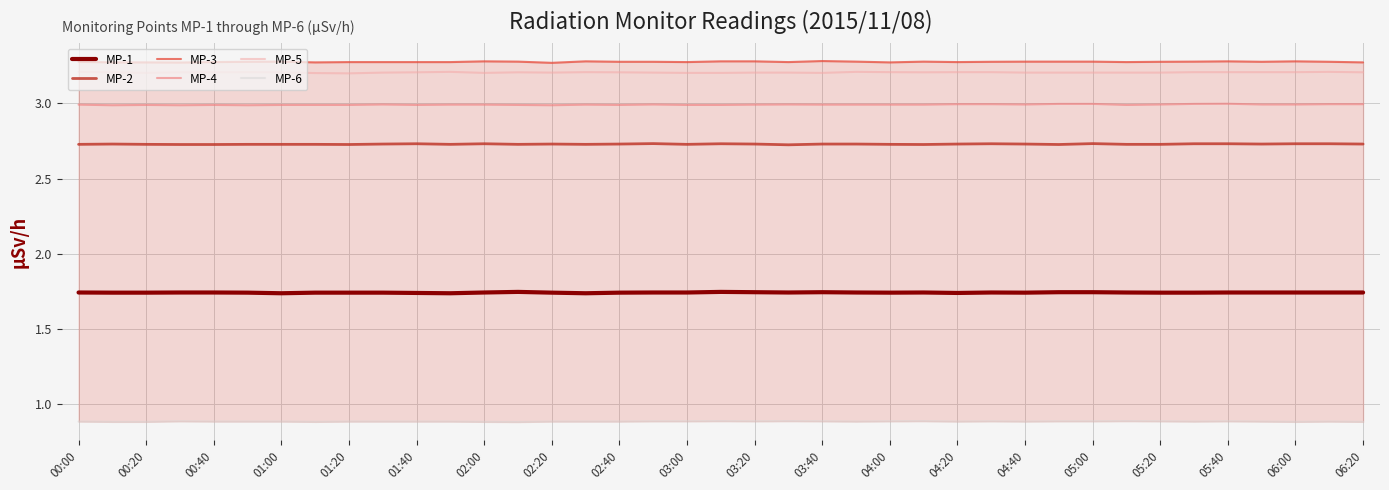

What is the average value of the MP-2 series?

2.7